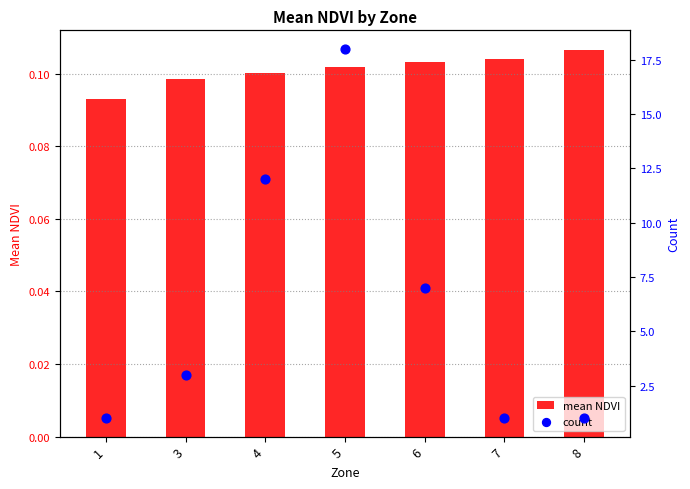

Which series has the largest total across all categories?

count